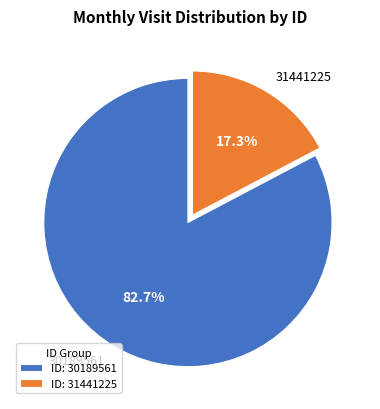

Approximately how many times larger is the value at ID: 30189561 compared to ID: 31441225?

4.8